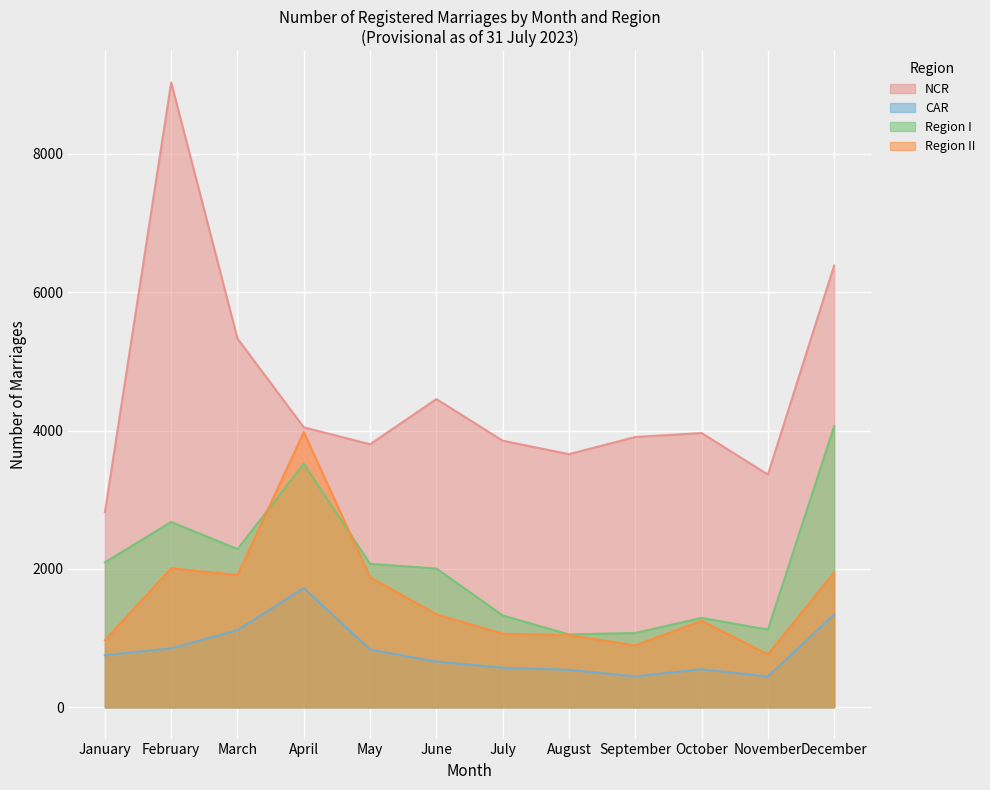

Does the chart display data point markers on the line(s)?

No